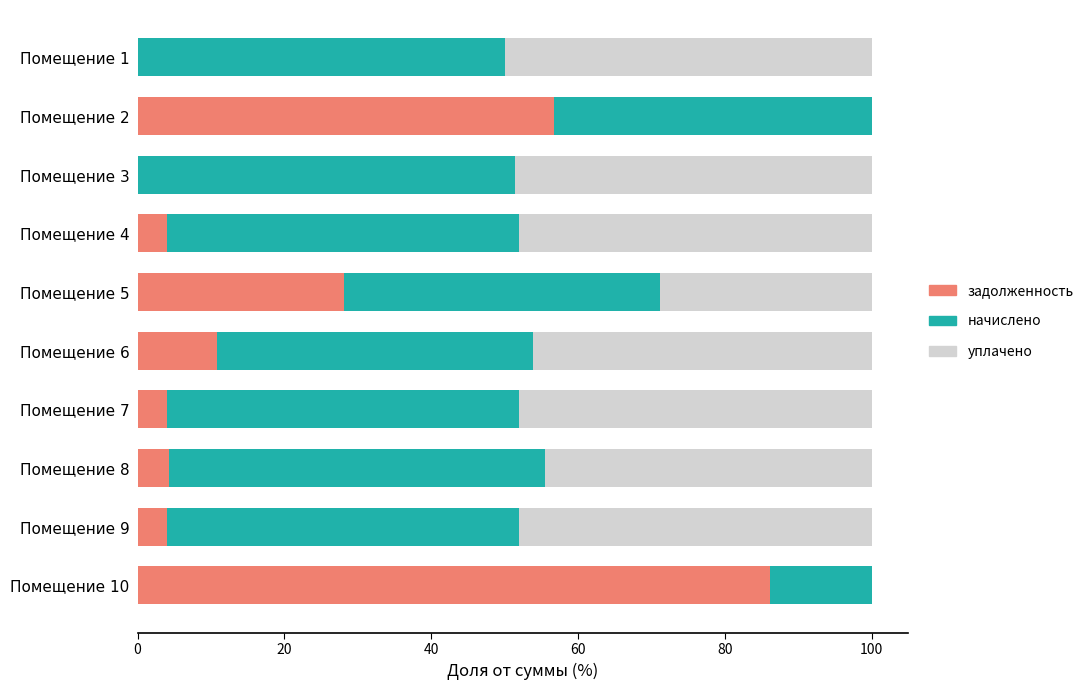

The задолженность series shows 10.8 at Помещение 6. True or false?

True